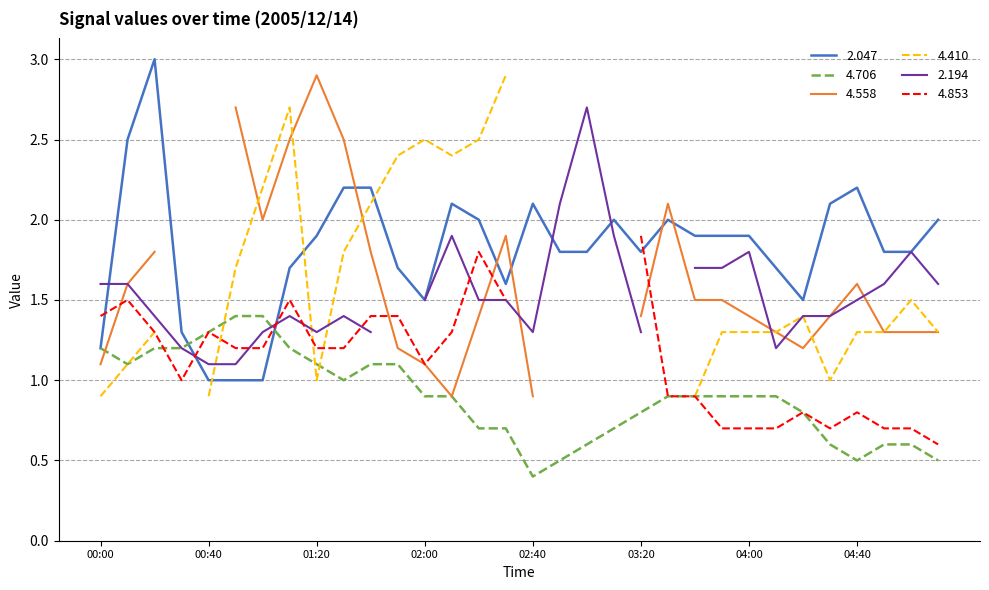

What is the highest value of the 2.047 series?

3.0